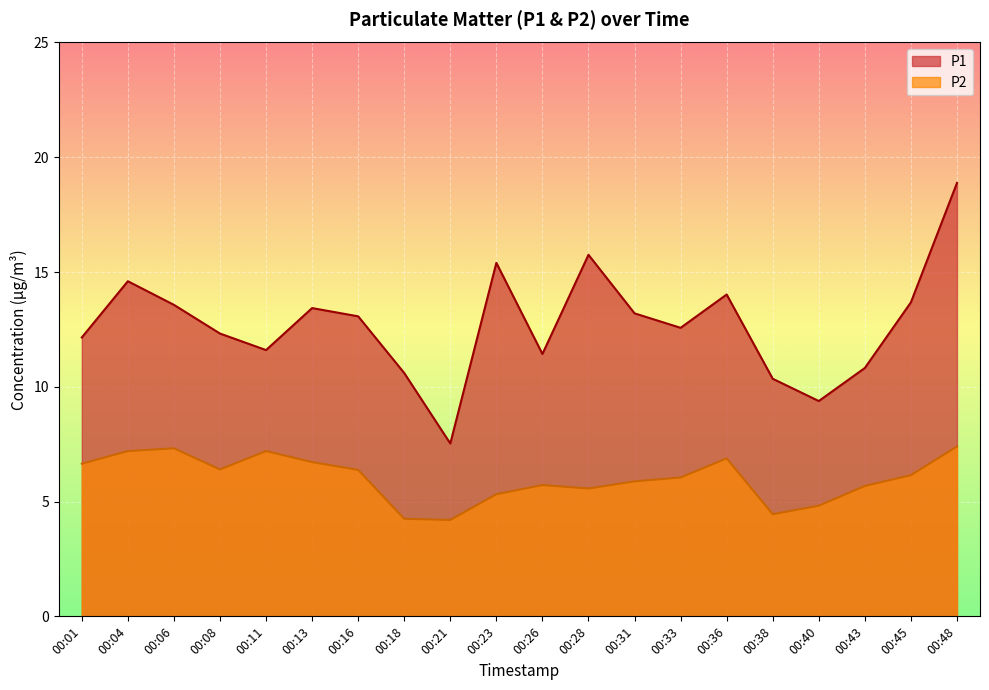

What is the difference between the maximum and minimum values in the P1 series?

11.3